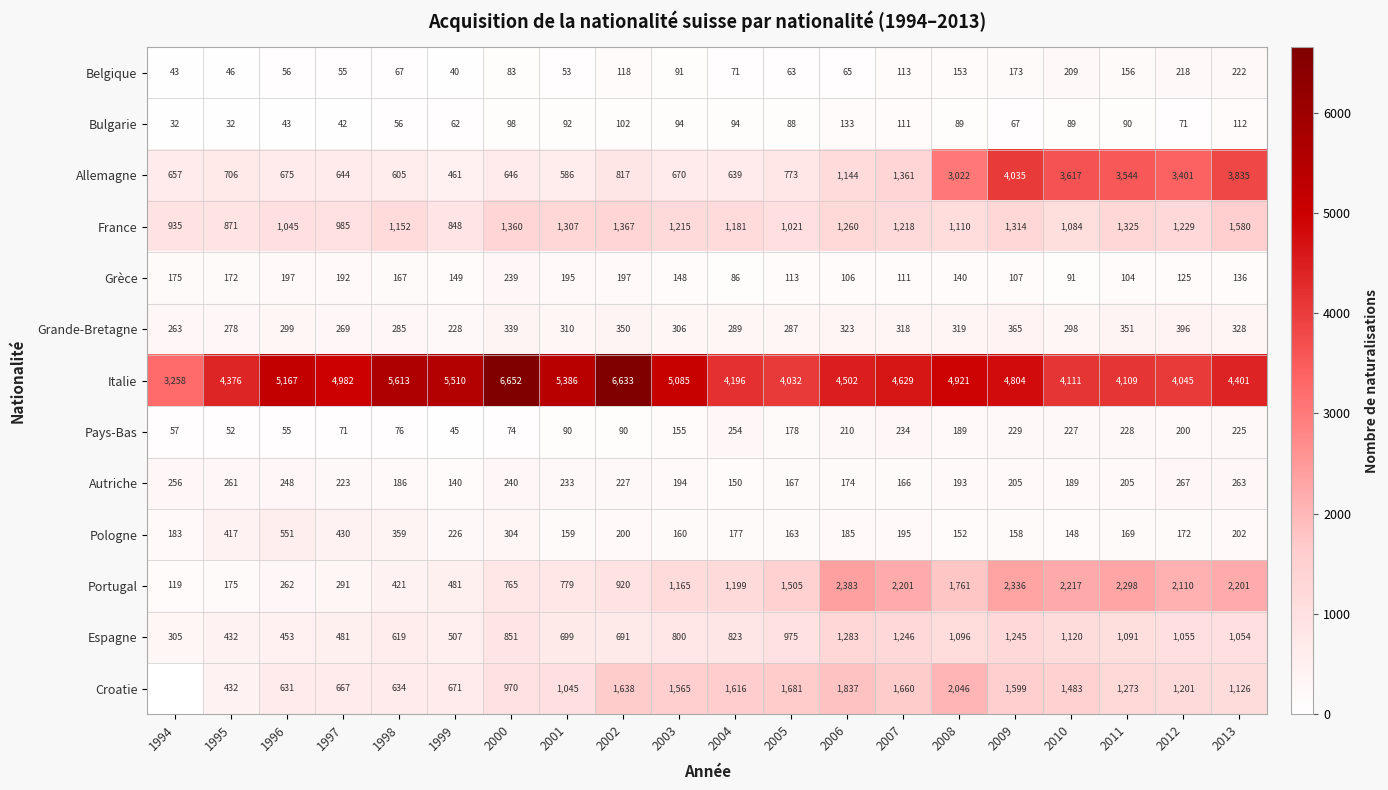

The value of Autriche at 2013 is 134. True or false?

False